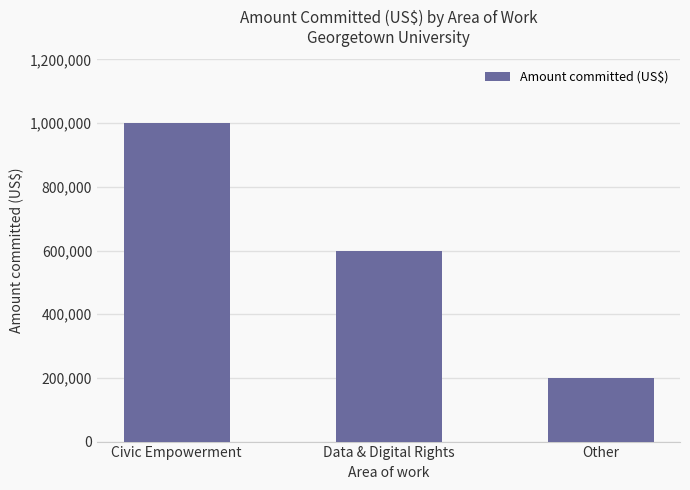

How many series are shown in this chart?

1